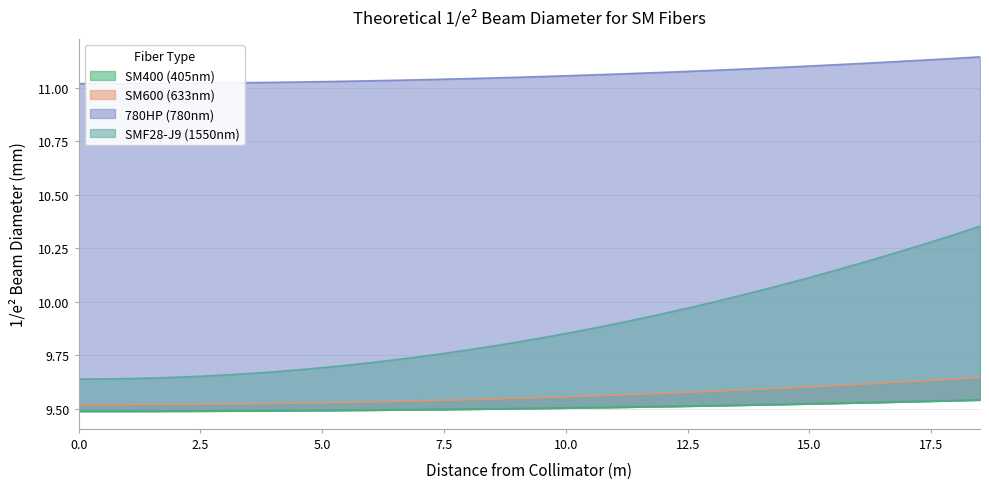

True or false: SM400 (405nm) and SM600 (633nm) intersect in this chart.

False